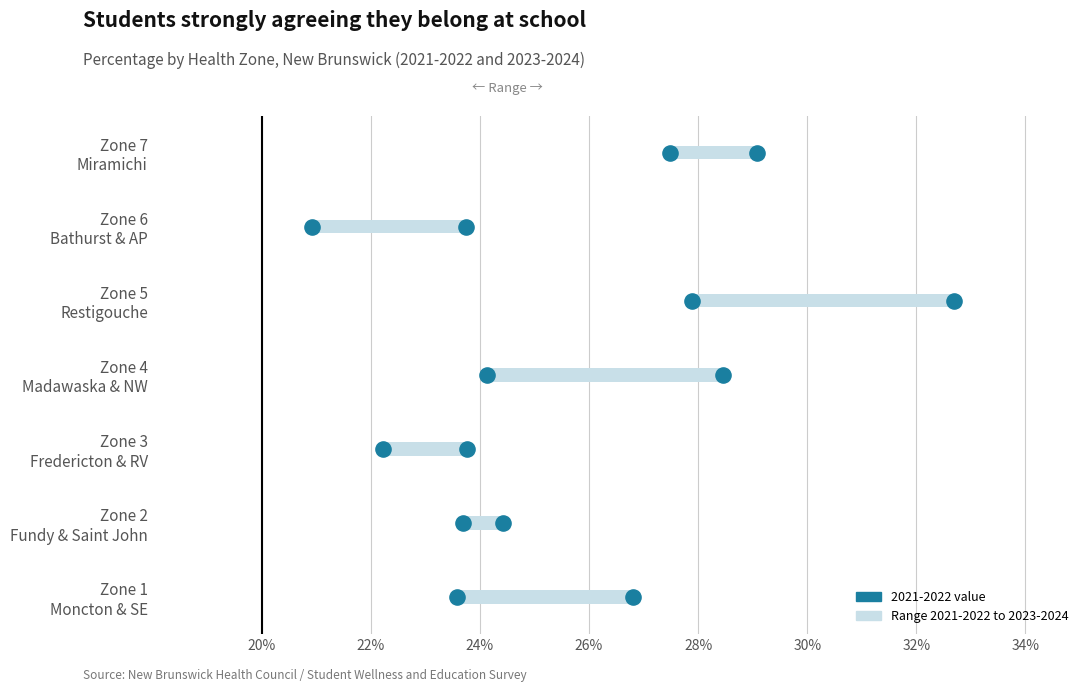

Is the value of 2021-2022 at Zone 1 - Moncton and South-East Area greater than the value of 2023-2024 at Zone 1 - Moncton and South-East Area?

No